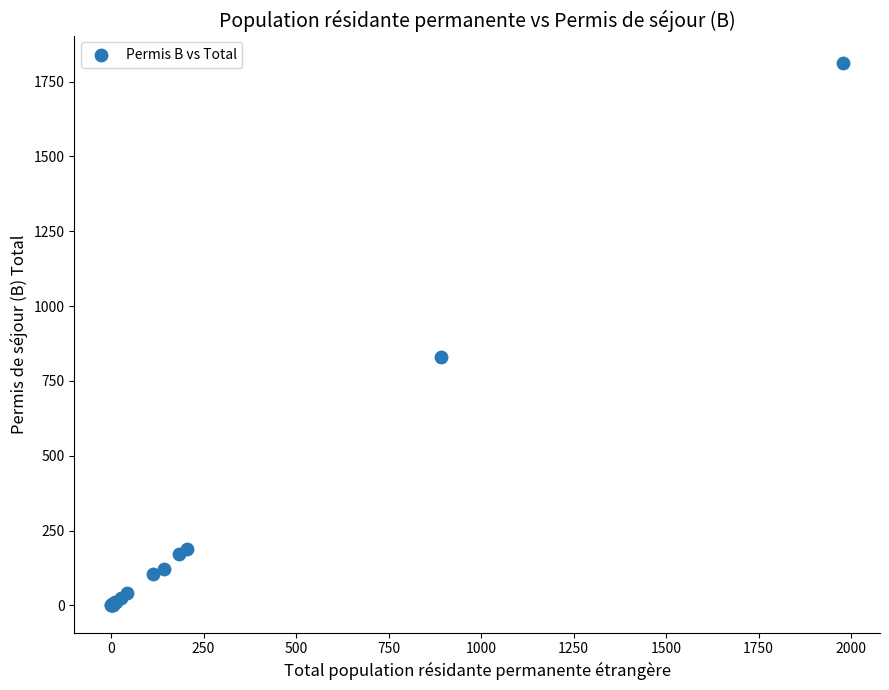

What Y value in the scatter plot is closest to 906?

830